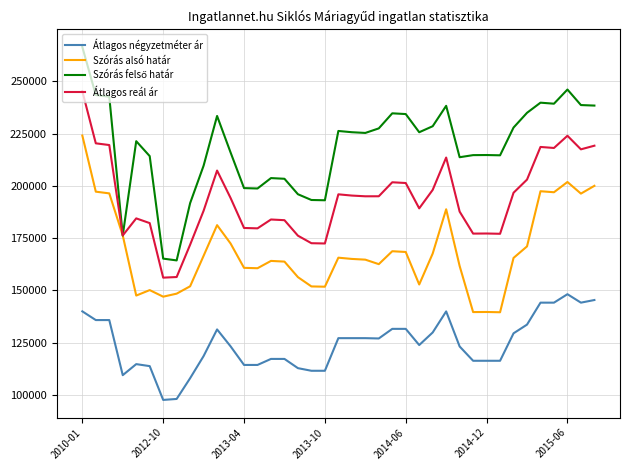

What is the minimum value shown in the chart?

97666